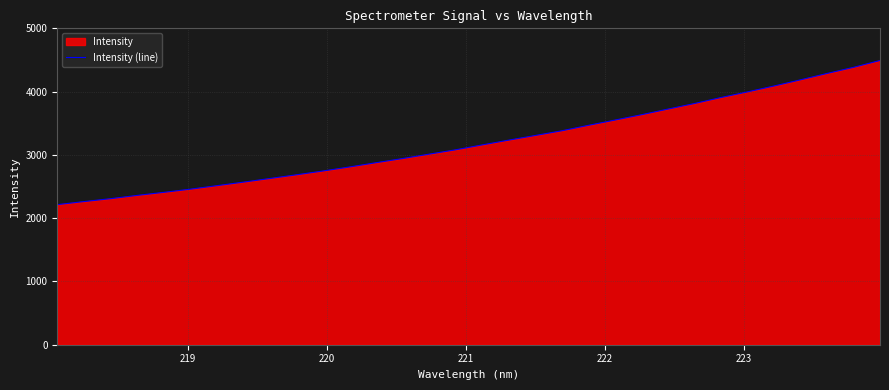

What is the difference between the maximum and minimum values?

2278.4